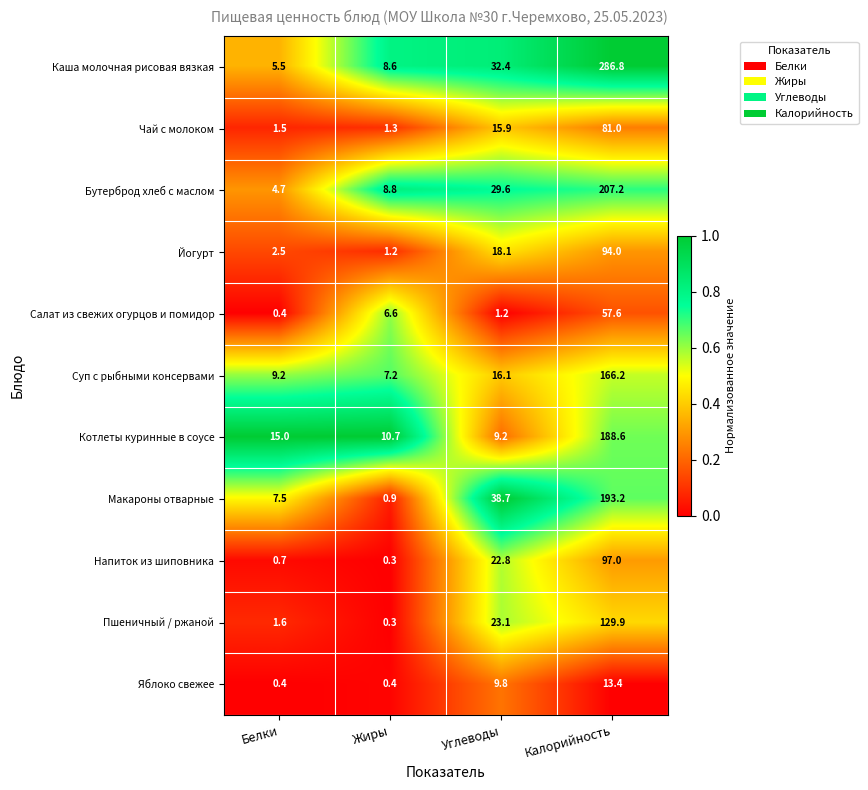

Rank the series at Калорийность from lowest to highest value.

Яблоко свежее, Салат из свежих огурцов и помидор, Чай с молоком, Йогурт, Напиток из шиповника, Пшеничный / ржаной, Суп с рыбными консервами, Котлеты куринные в соусе, Макароны отварные, Бутерброд хлеб с маслом, Каша молочная рисовая вязкая